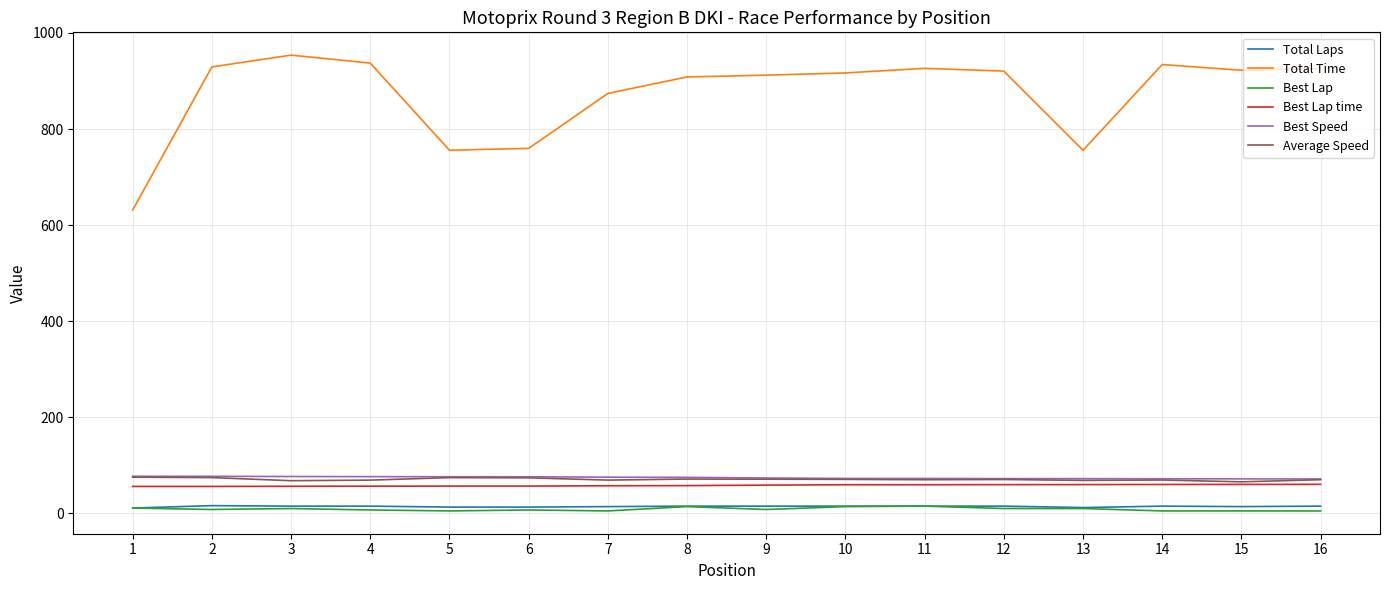

Is the value of Best Speed at 14 greater than the value of Best Lap at 13?

Yes